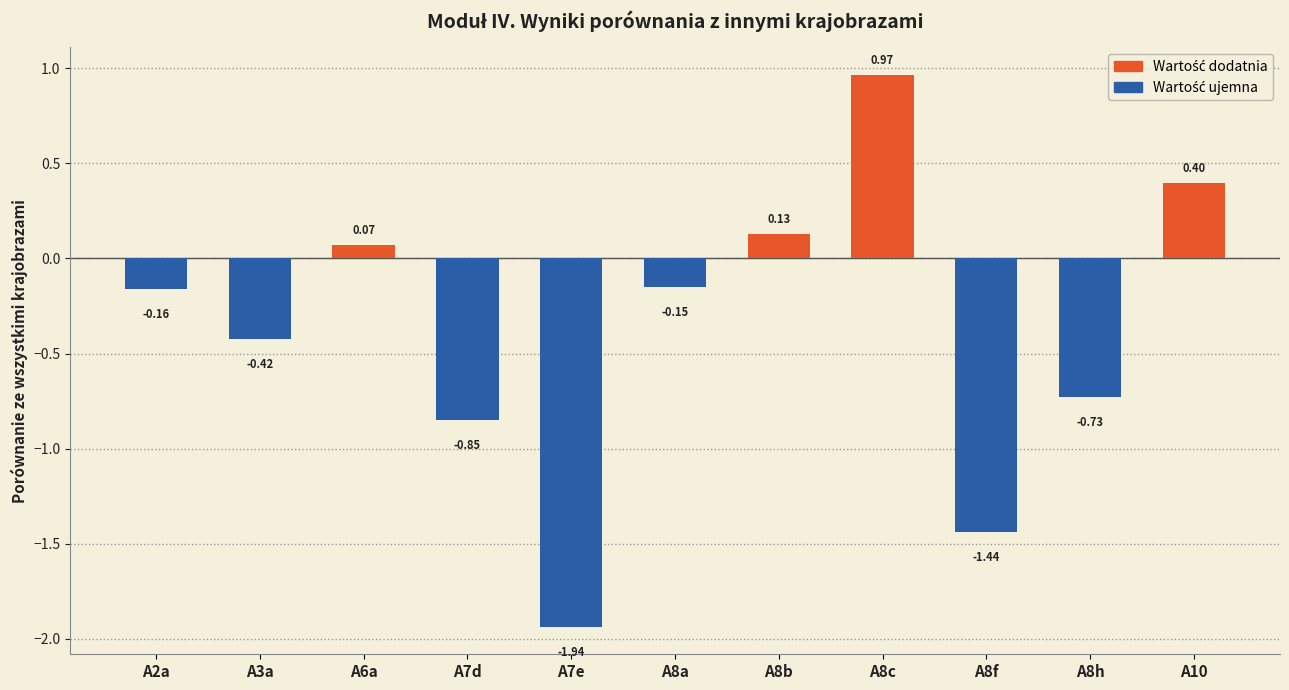

What is the change in value from A2a to A10?

+0.6